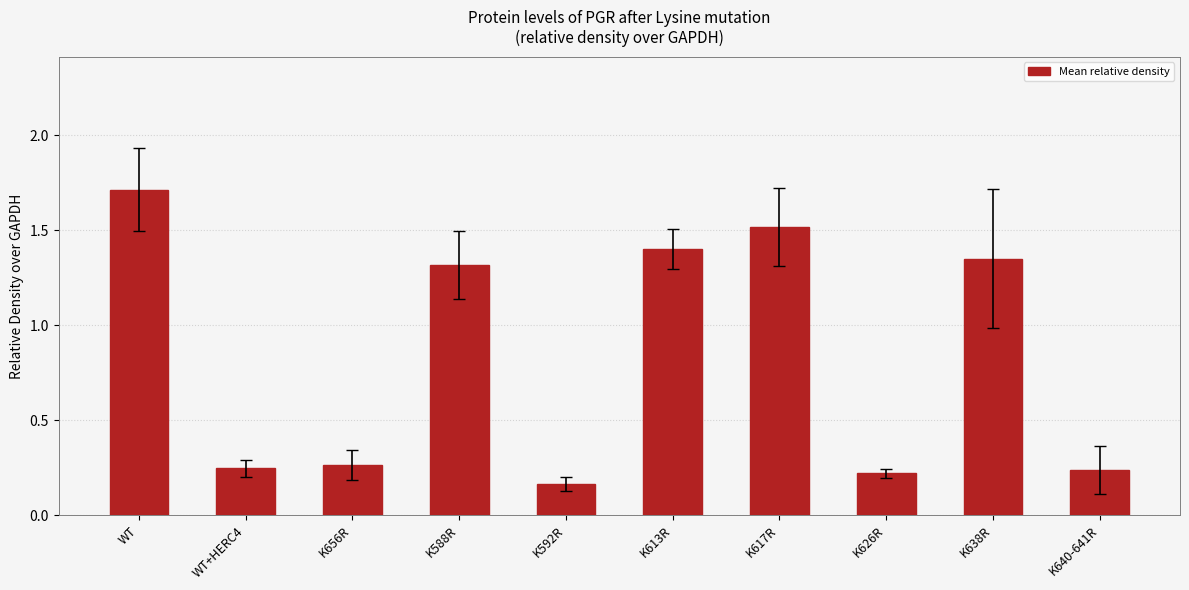

Which label corresponds to the smallest value in the chart?

K592R